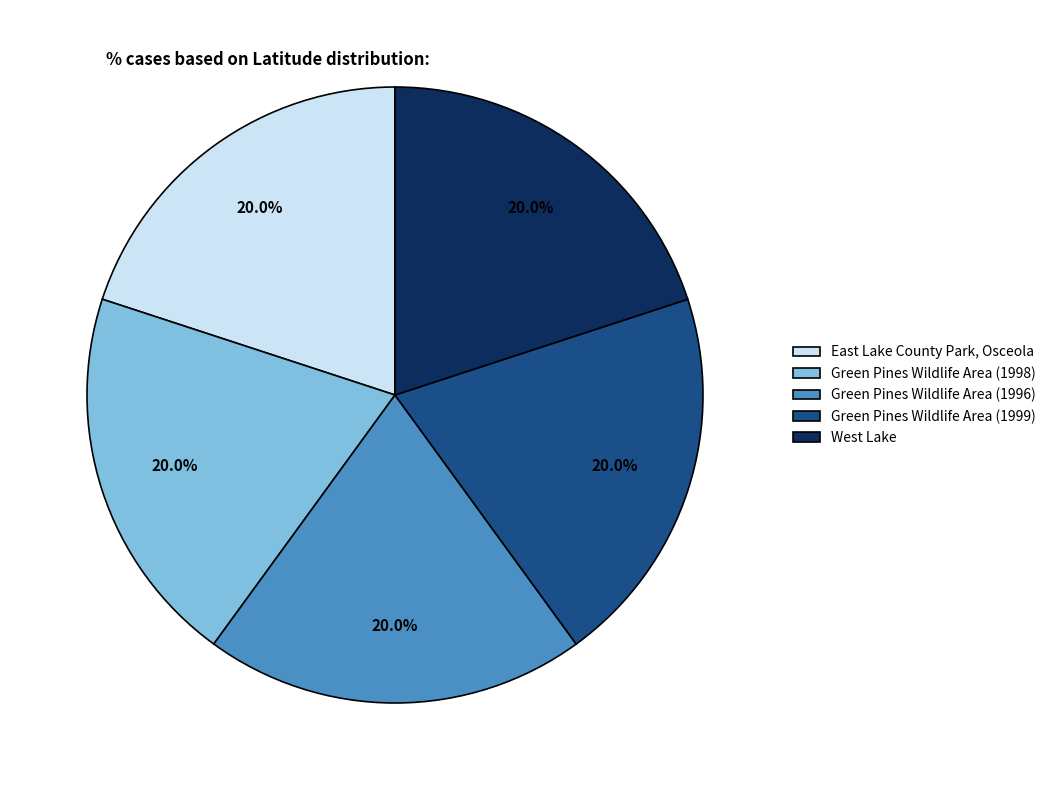

How many slices are in this pie chart?

5